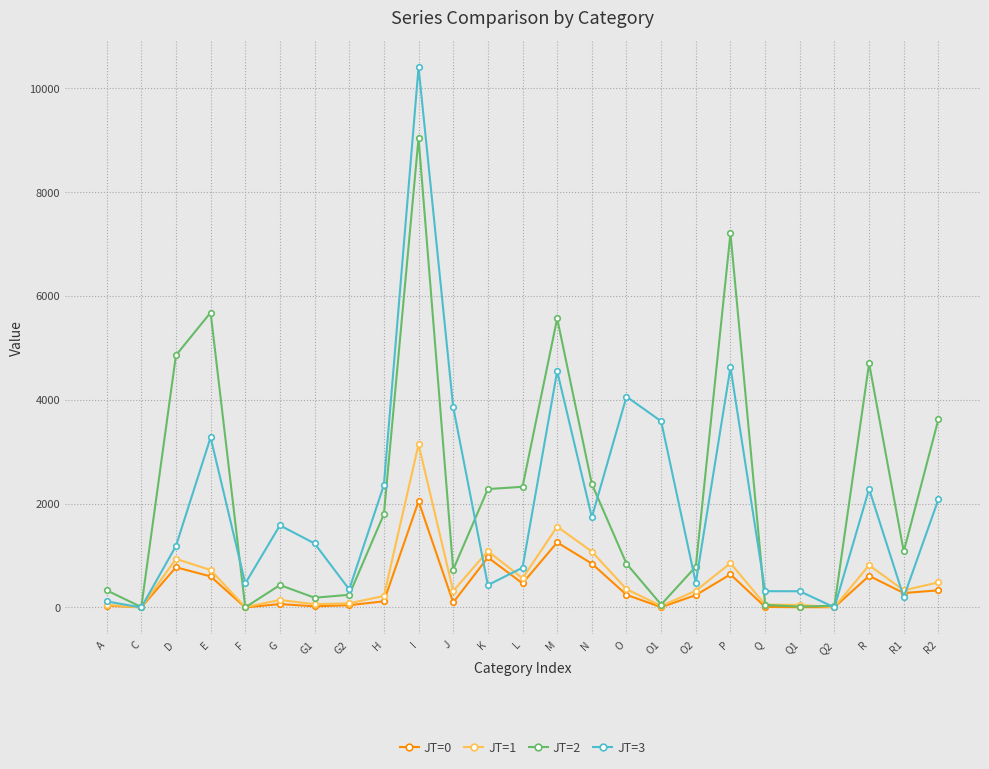

Which series changed the most between K and O2?

JT=2